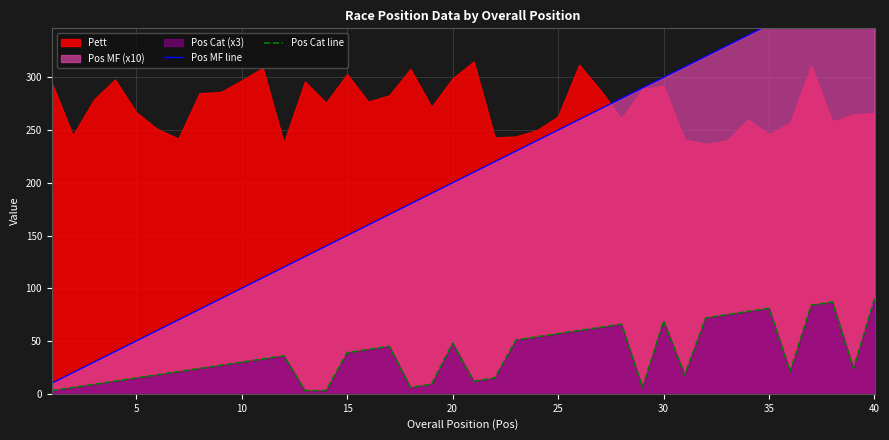

True or false: Pos Cat line has a value of 81 at 35.

True